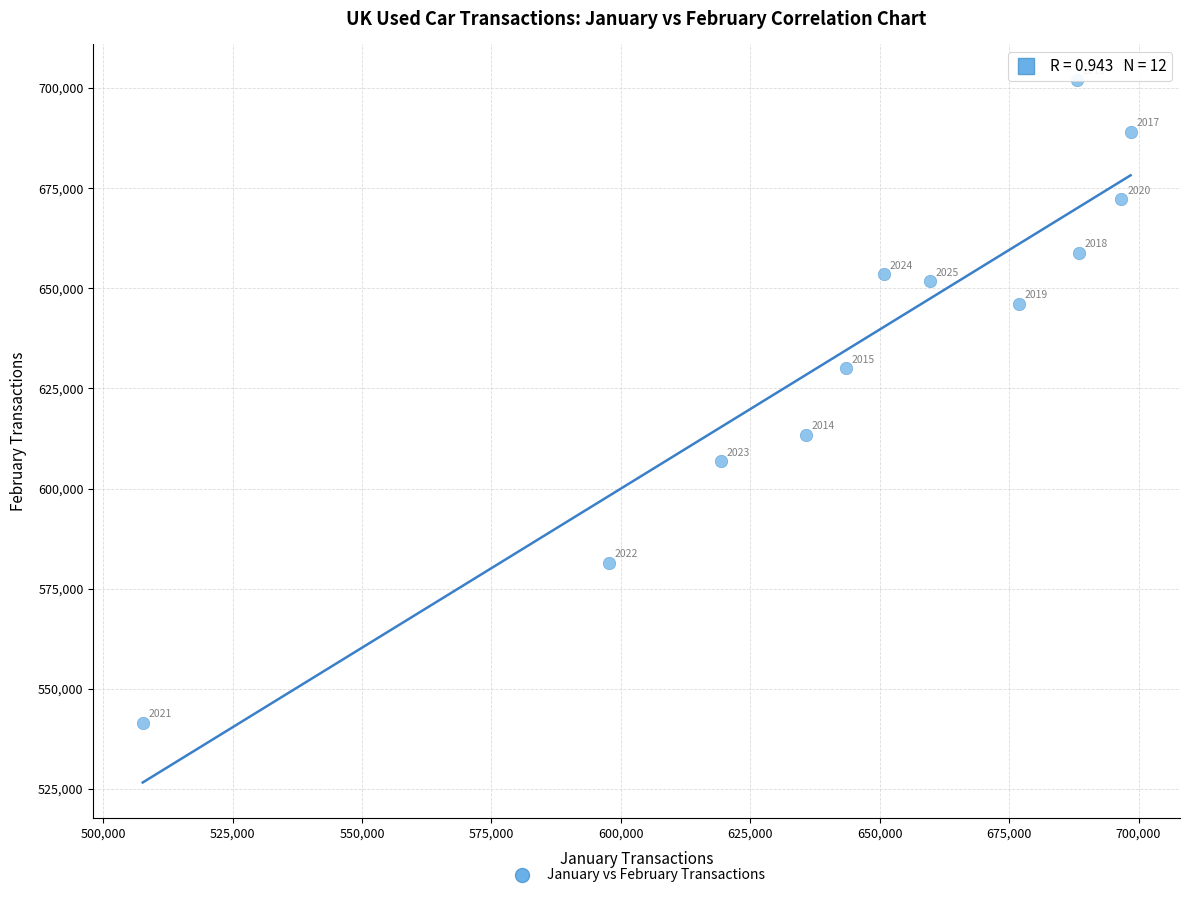

What is the average Y value?

637268